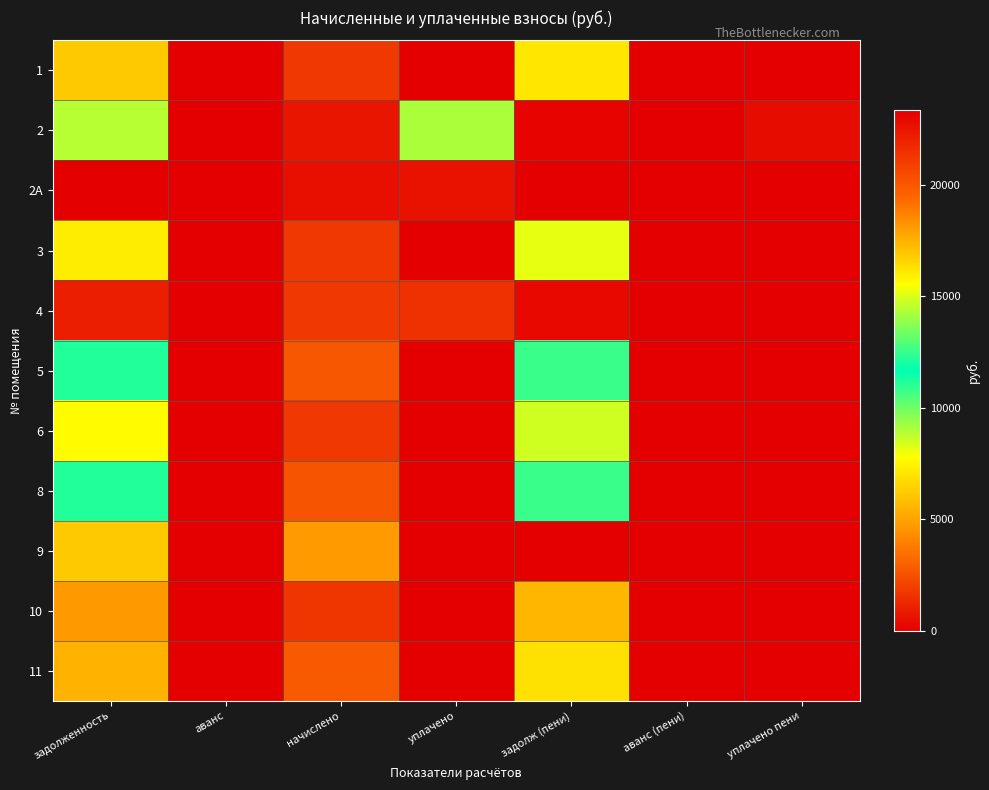

Rank the series by their maximum value, from lowest to highest.

2A, 4, 10, 11, 1, 3, 6, 2, 8, 5, 9